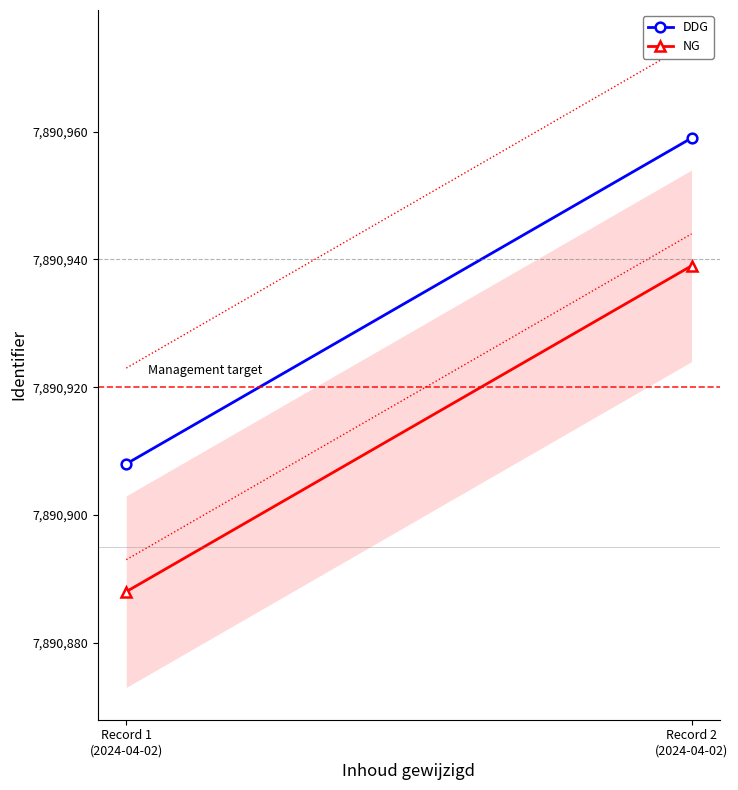

What is the label of the 1st point from the right?

Record 2
(2024-04-02)